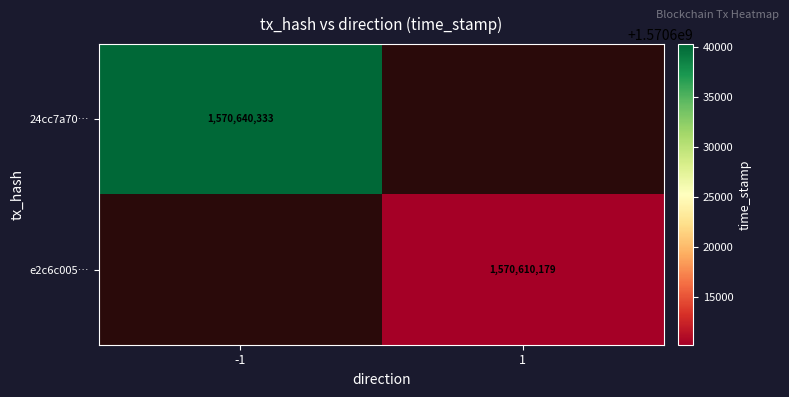

What is the greatest value displayed?

1570640333.0